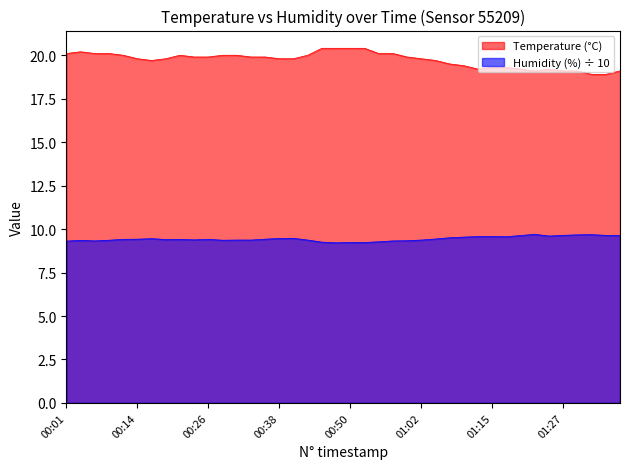

What is the sum of the Humidity values at 00:28 and 00:01?

18.7